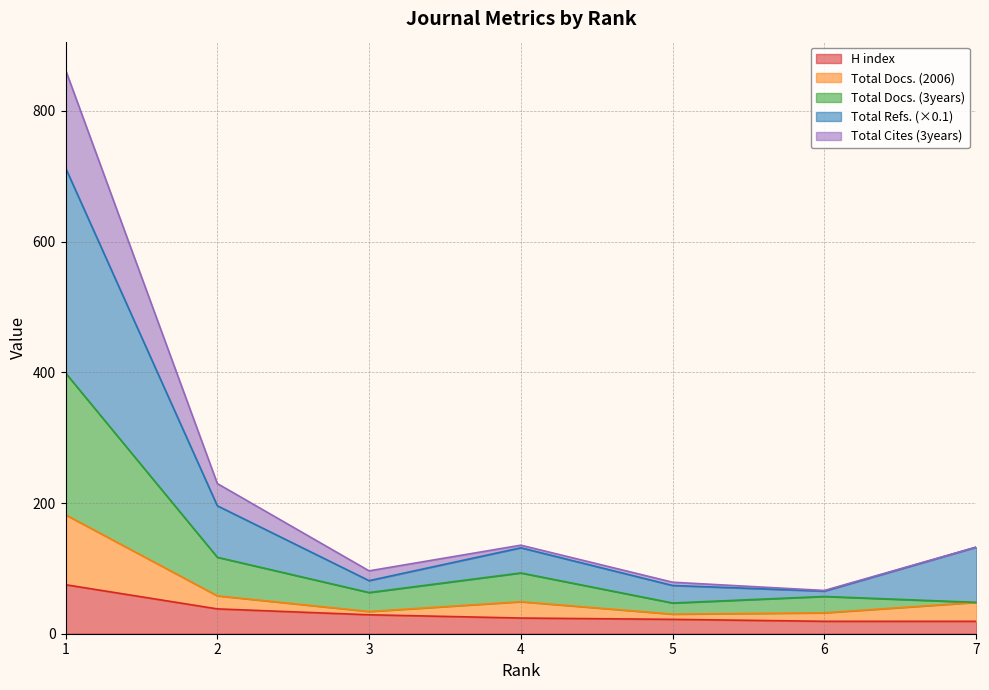

What is the maximum value shown in the chart?

862.8